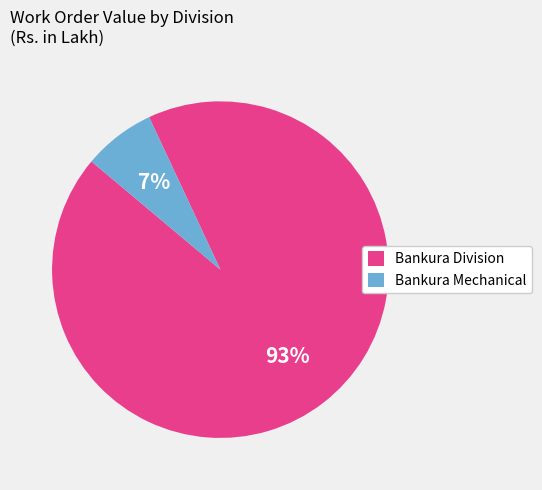

What is the largest slice in the pie chart?

Bankura Division